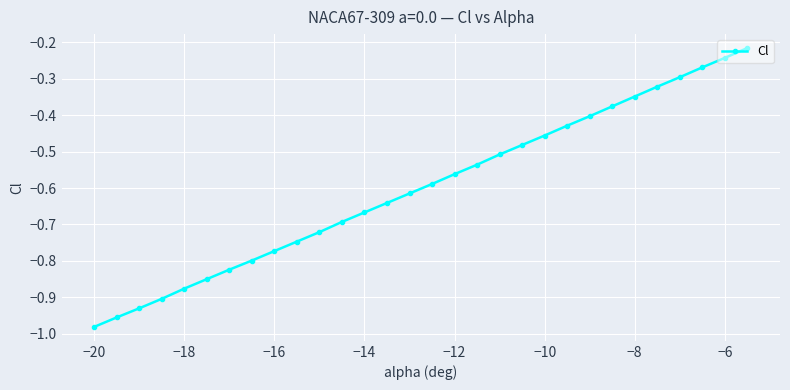

True or false: there are more than 2 points higher than both neighbors.

False